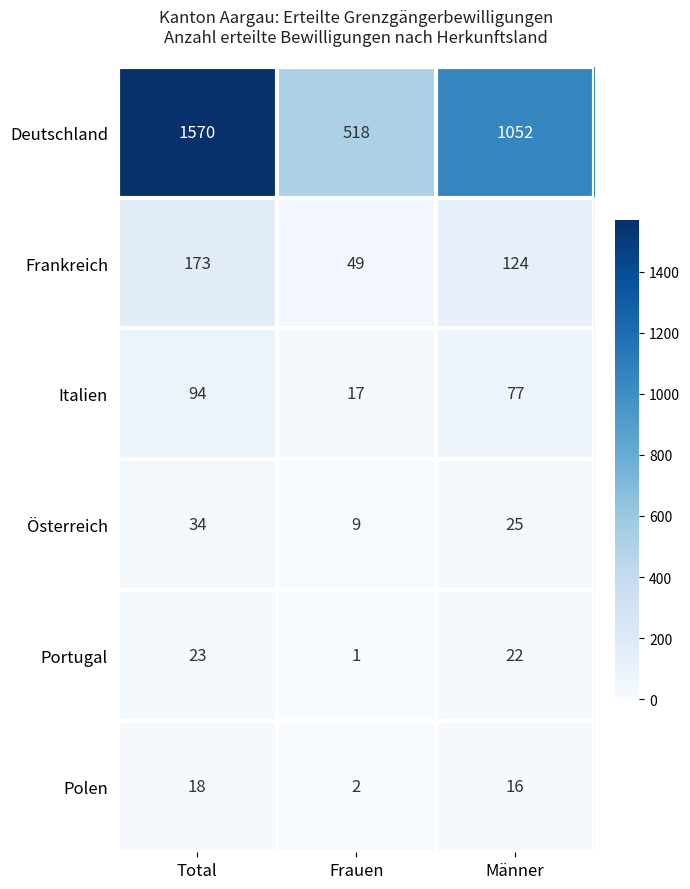

What is the difference between the maximum and minimum values in the Österreich series?

25